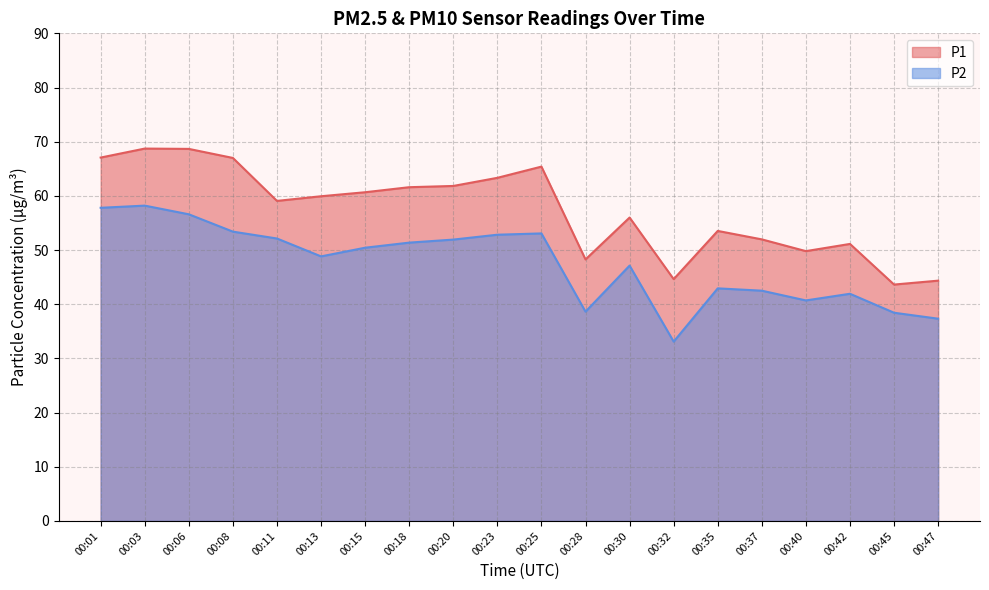

True or false: P2 and P1 intersect in this chart.

False